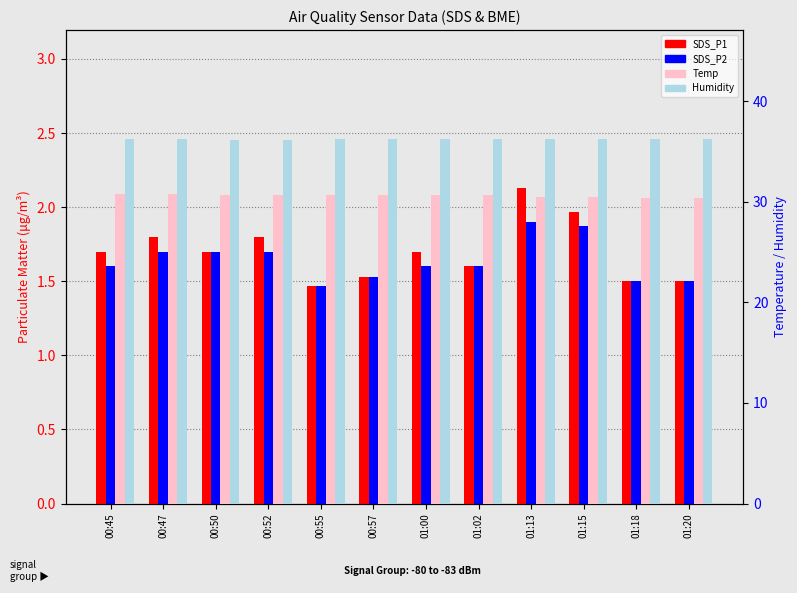

What is the total value across all series at 01:20?

69.6